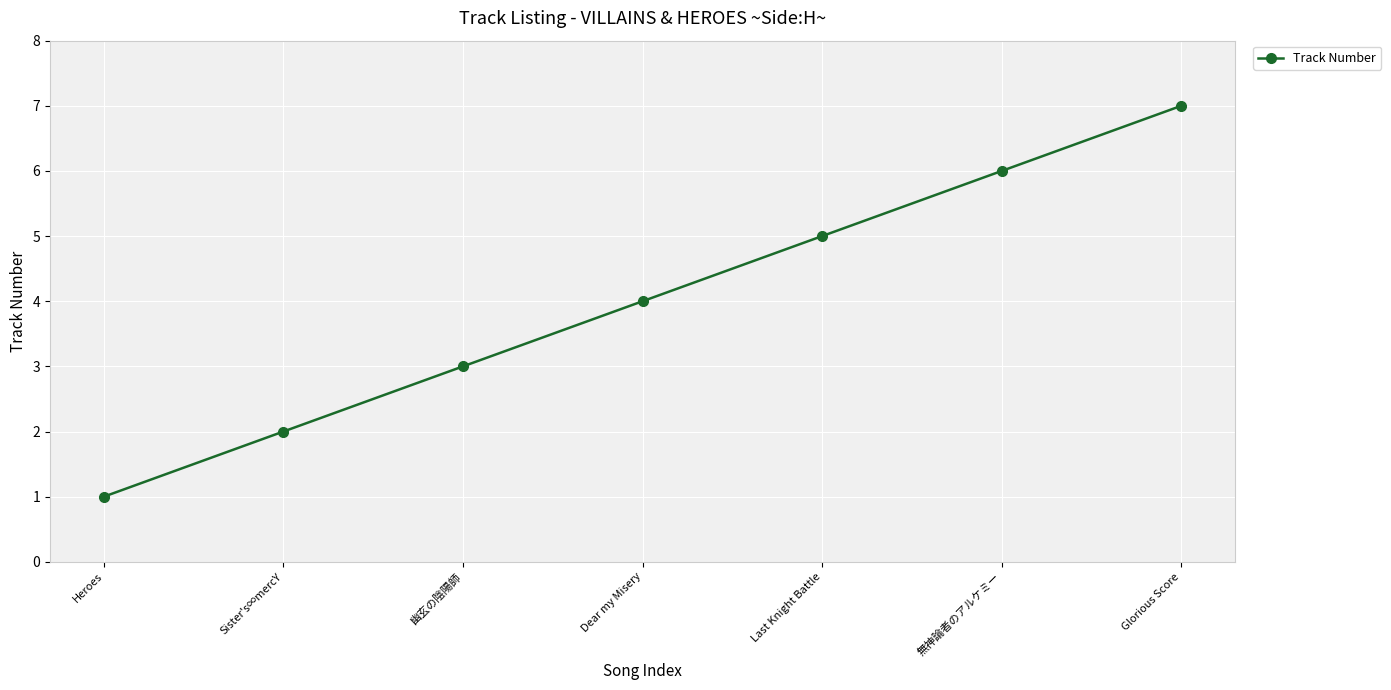

What is the value of the 5th point from the left?

5